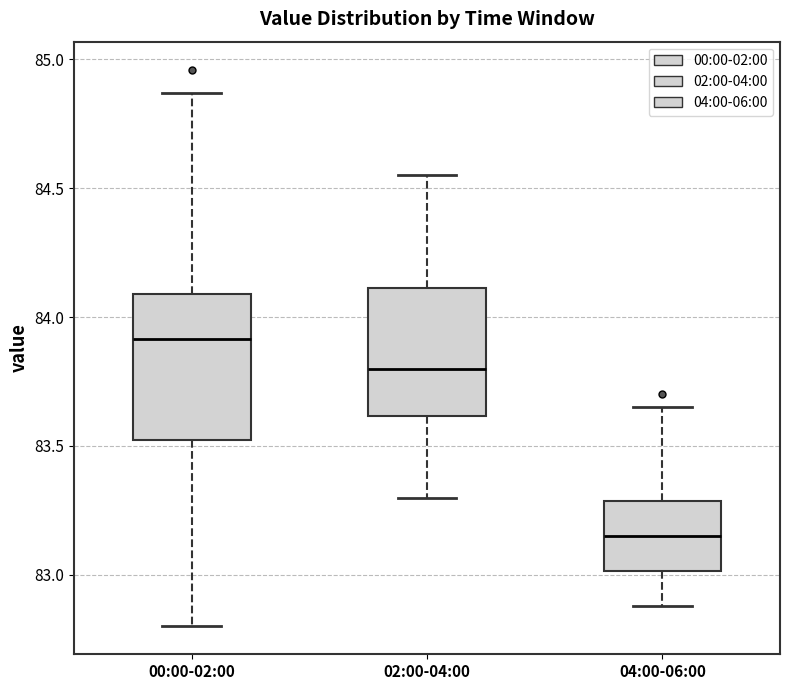

Reading left to right, transcribe this box plot: for each box, give where its median line is, the range the box spans, and where its two whiskers end, as read against the y-axis. The values are not printed on the chart, so give them approximately, as read against the axis.

00:00-02:00: median 83.90, box 83.55 to 84.10, whiskers 82.80 to 84.85
02:00-04:00: median 83.80, box 83.60 to 84.10, whiskers 83.30 to 84.55
04:00-06:00: median 83.15, box 83.00 to 83.30, whiskers 82.90 to 83.65